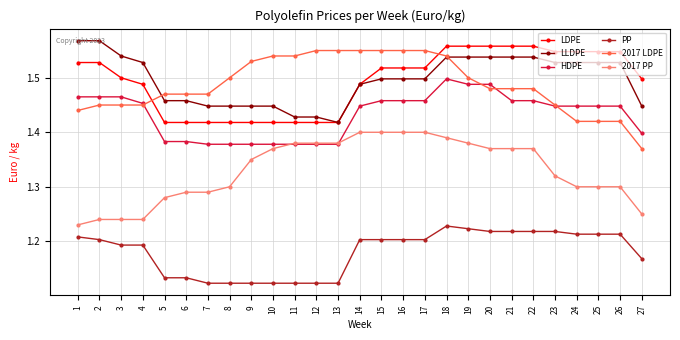

Is it true that LDPE equals 2.2 at 11?

False